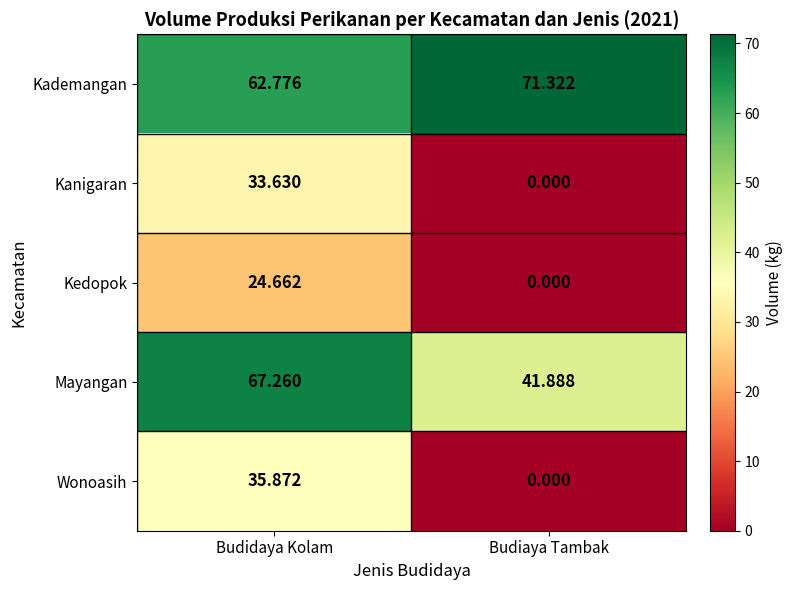

Which label corresponds to the smallest value in the chart?

Budiaya Tambak